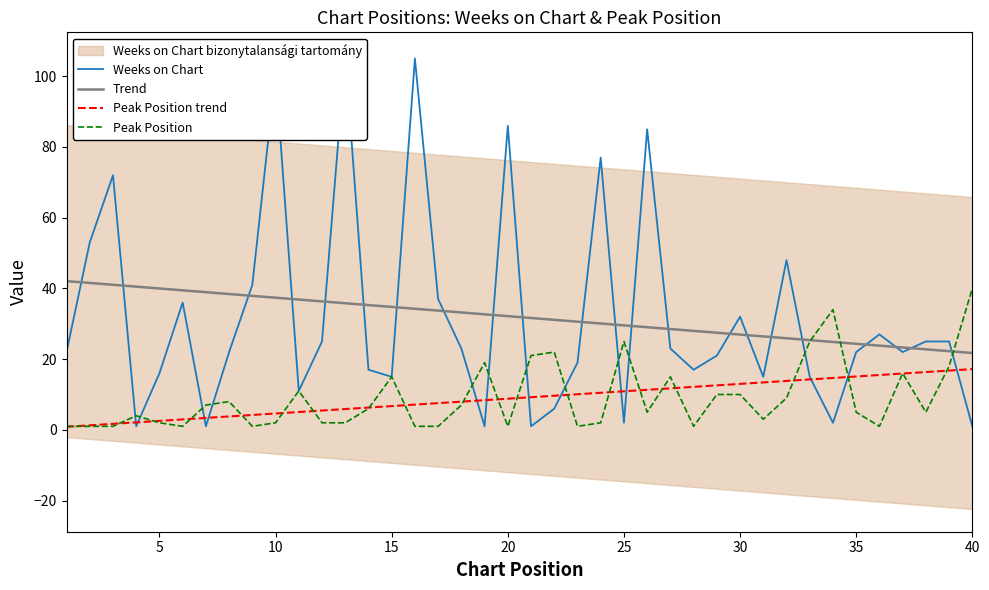

Which series has the largest total across all categories?

Weeks on Chart